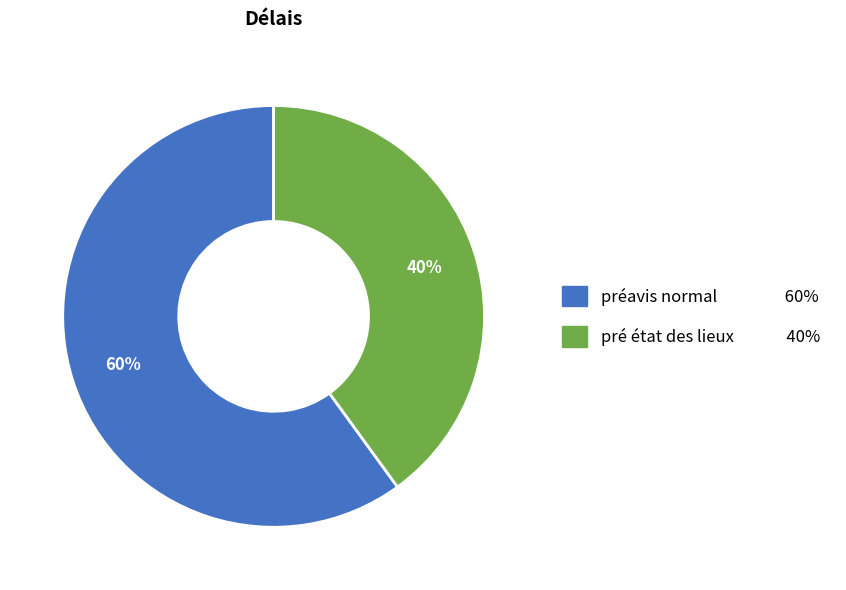

What percentage is the préavis normal slice, to the nearest percent?

60%